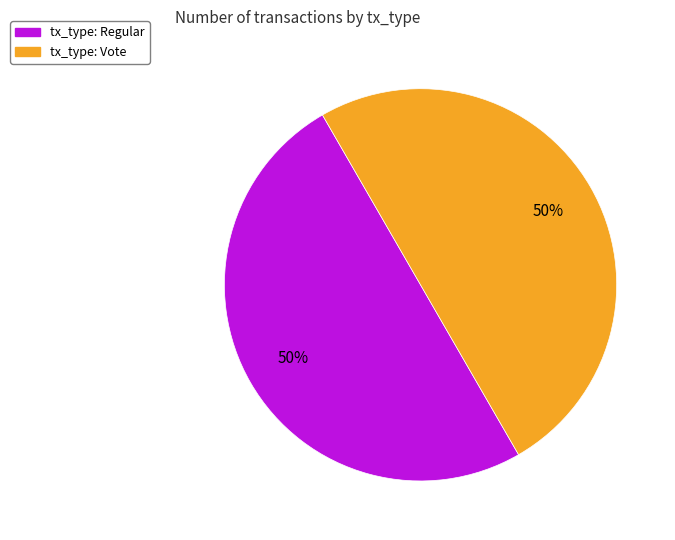

To the nearest percent, what is the difference between the largest and smallest slice percentages?

0%